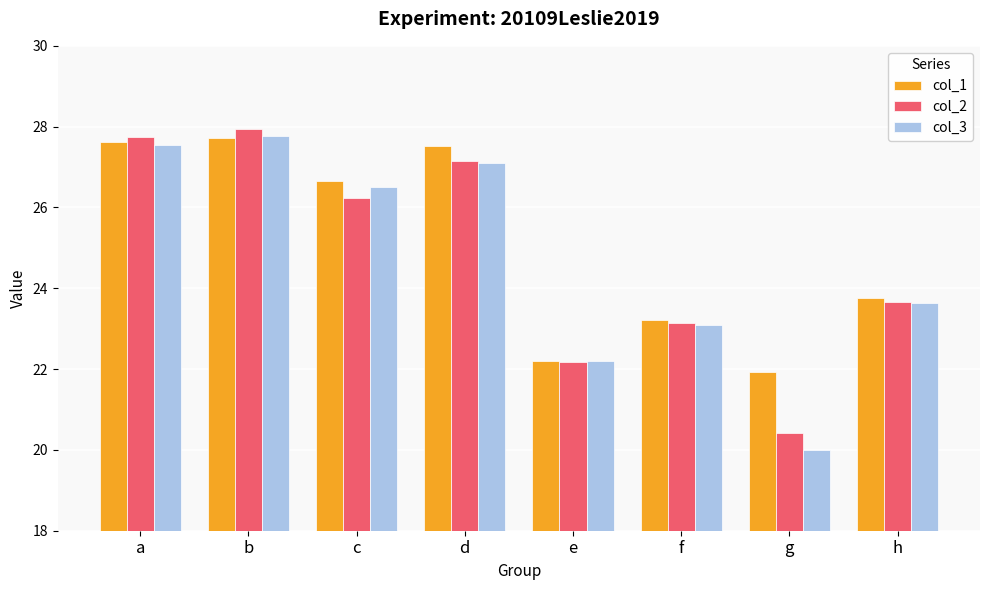

At which category is the sum across all series the highest?

b